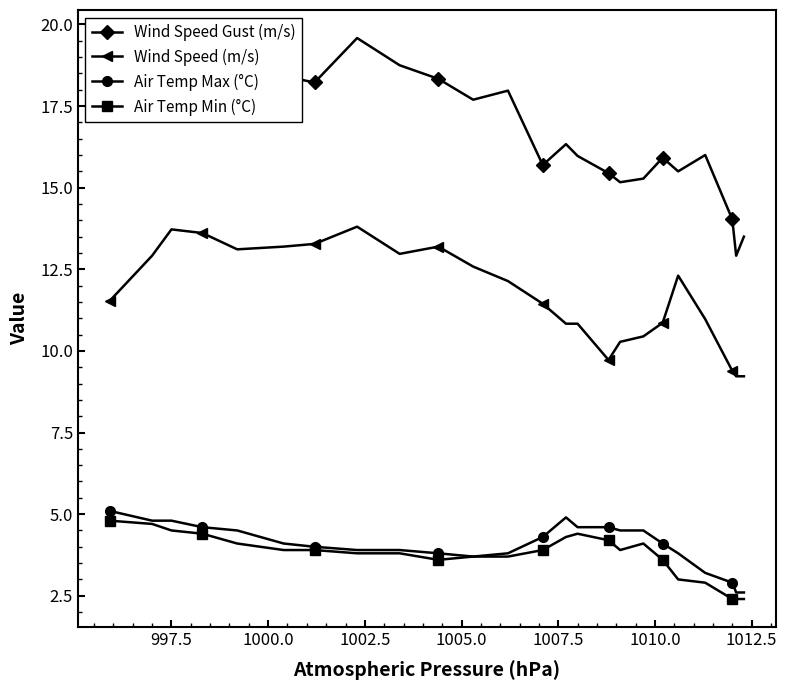

True or false: Wind Speed Gust (m/s) has more than 2 interior local peaks.

True